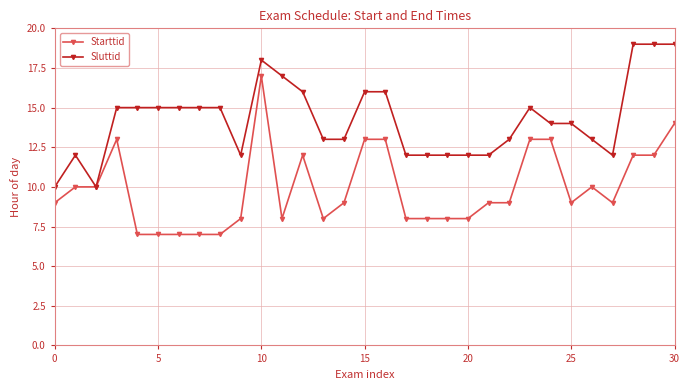

Which series has the largest total across all categories?

Sluttid